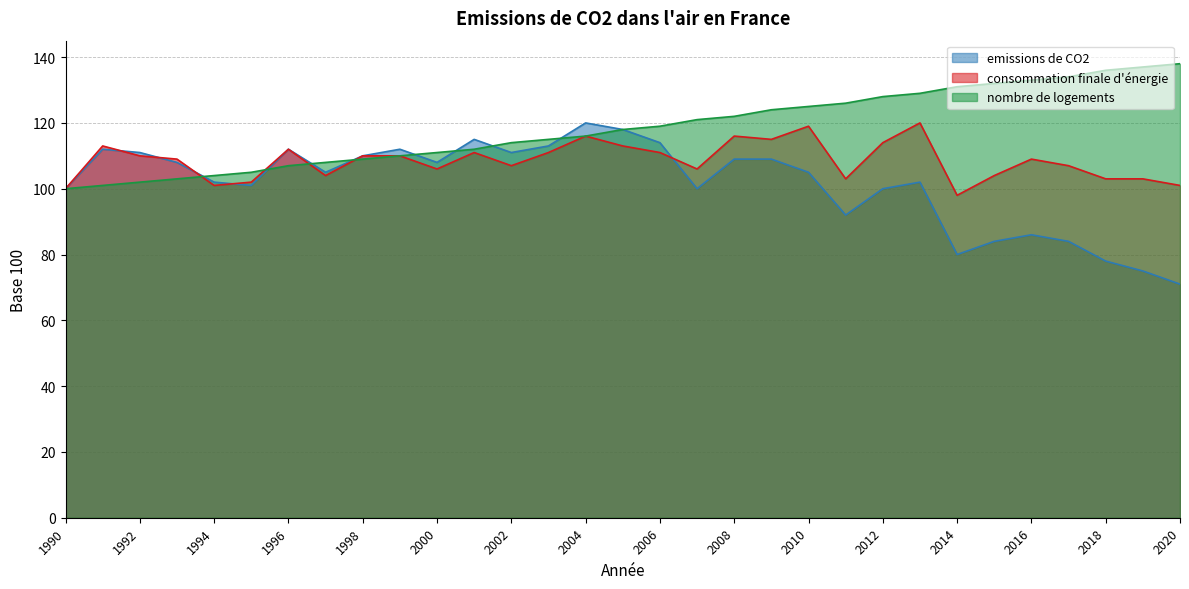

What is the sum of the consommation finale d'énergie values at 2011 and 2003?

214